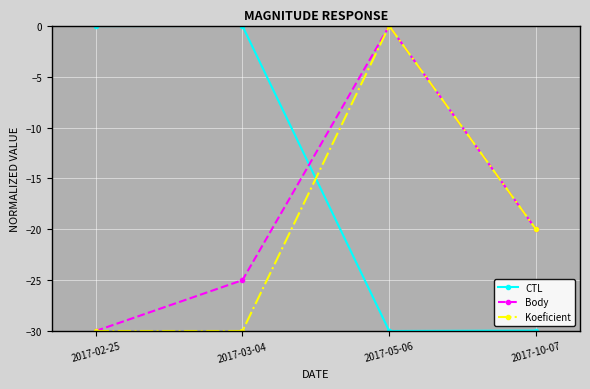

Which series has the largest total across all categories?

CTL